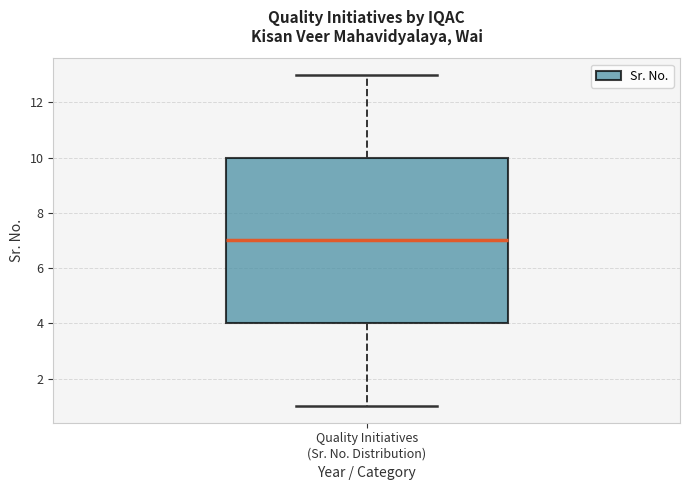

Transcribe this box plot: give where the median line is, the range the box spans, and where the two whiskers end, as read against the y-axis. The values are not printed on the chart, so give them approximately, as read against the axis.

median 7, box 4 to 10, whiskers 1 to 13